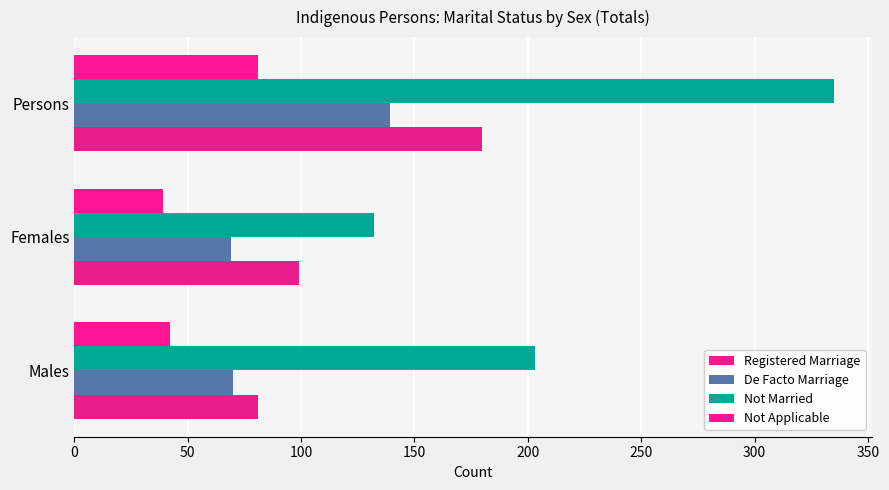

What is the highest value of the Not Married series?

335